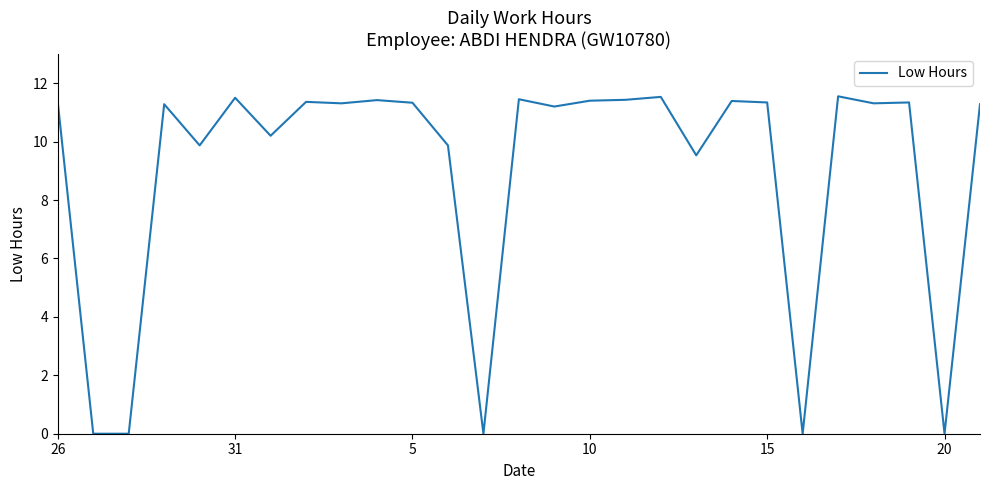

Count the number of data series in this chart.

1